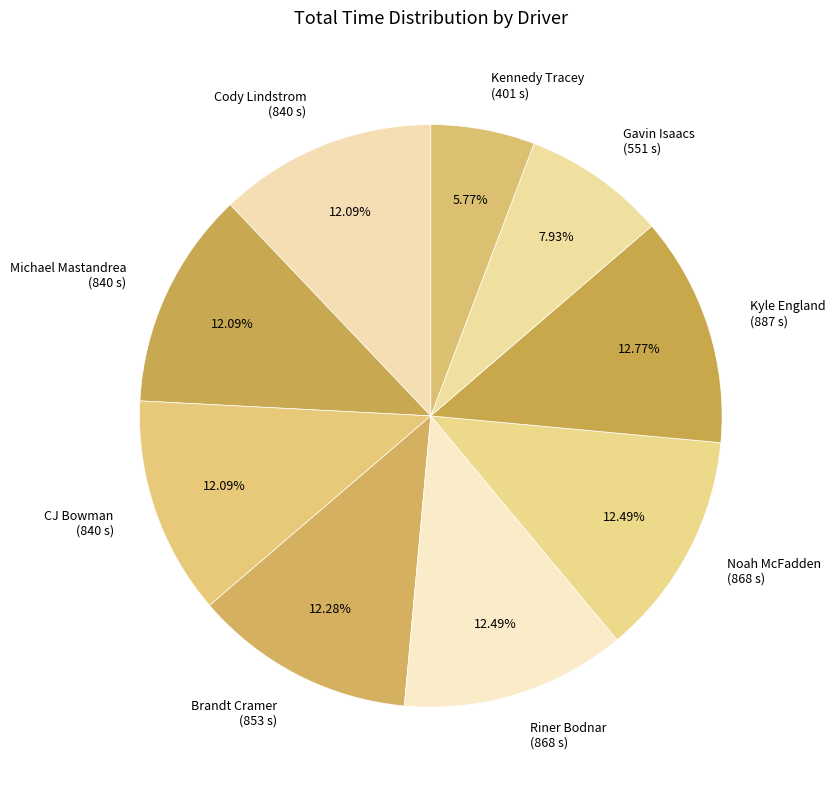

True or false: CJ Bowman accounts for 12% of the total.

True